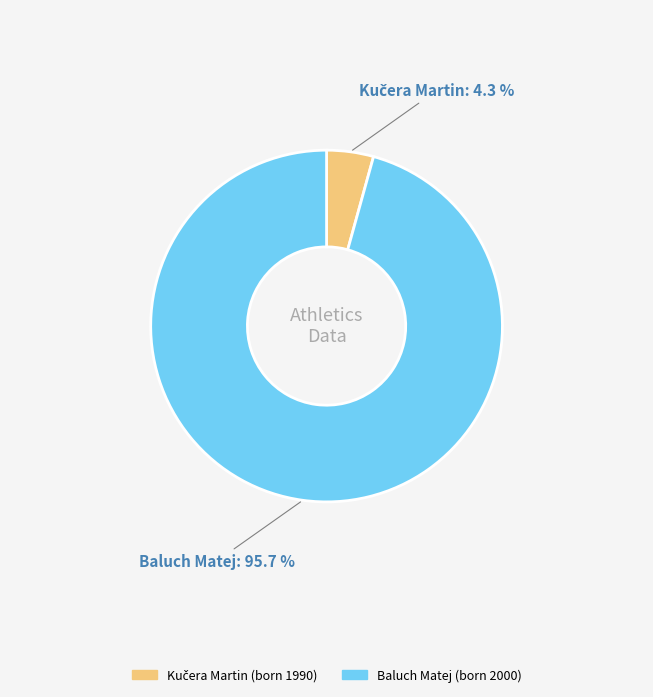

Which category has the biggest portion of the pie?

Baluch Matej